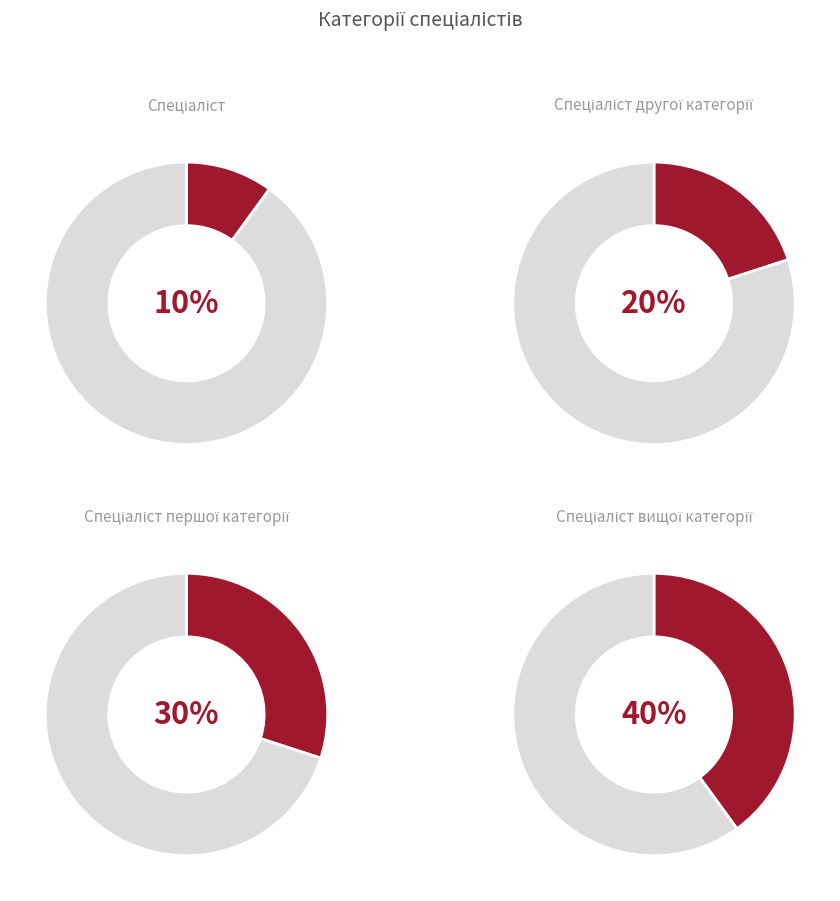

What percentage do Спеціаліст першої категорії and Спеціаліст вищої категорії together represent?

70.0%